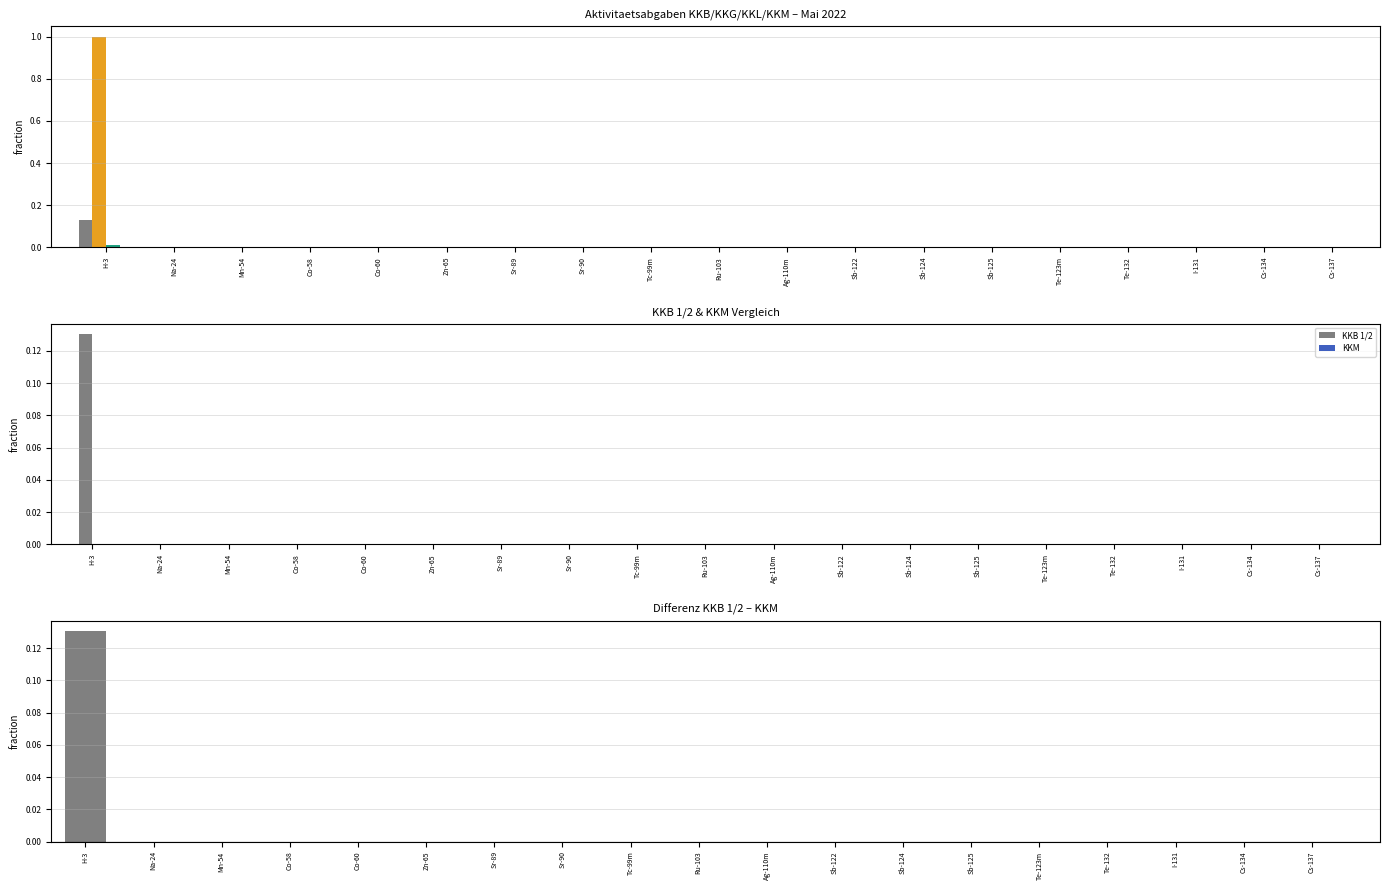

What is the label of the 3rd bar from the right?

I-131